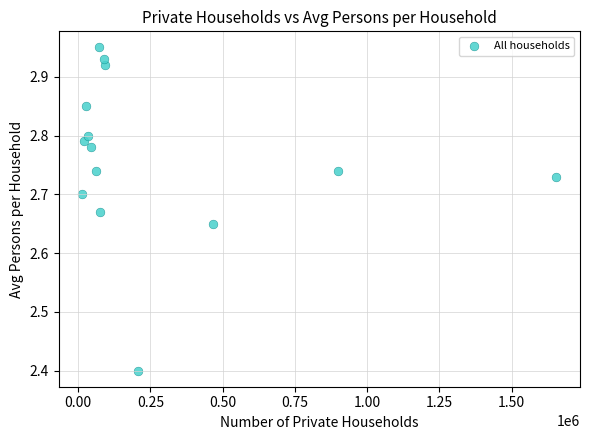

What Y value in the scatter plot is closest to 2?

2.4